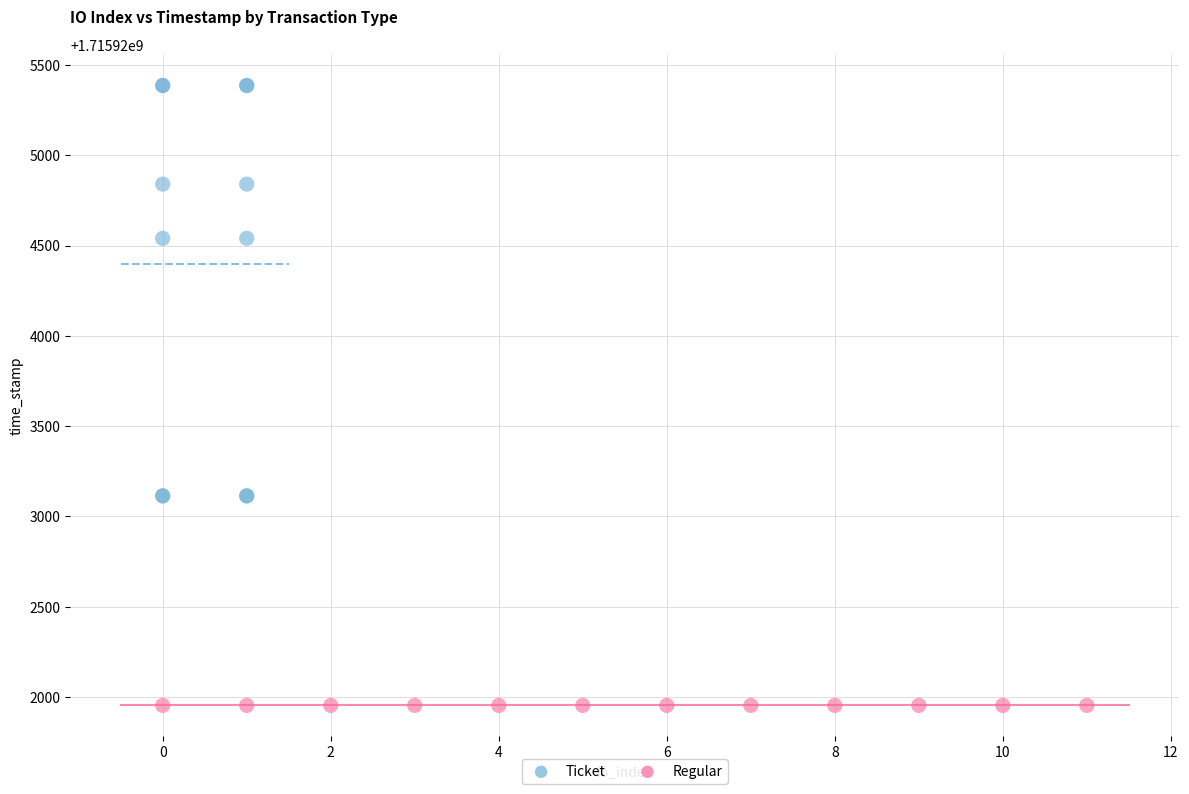

Which series contains the lowest Y value?

Regular